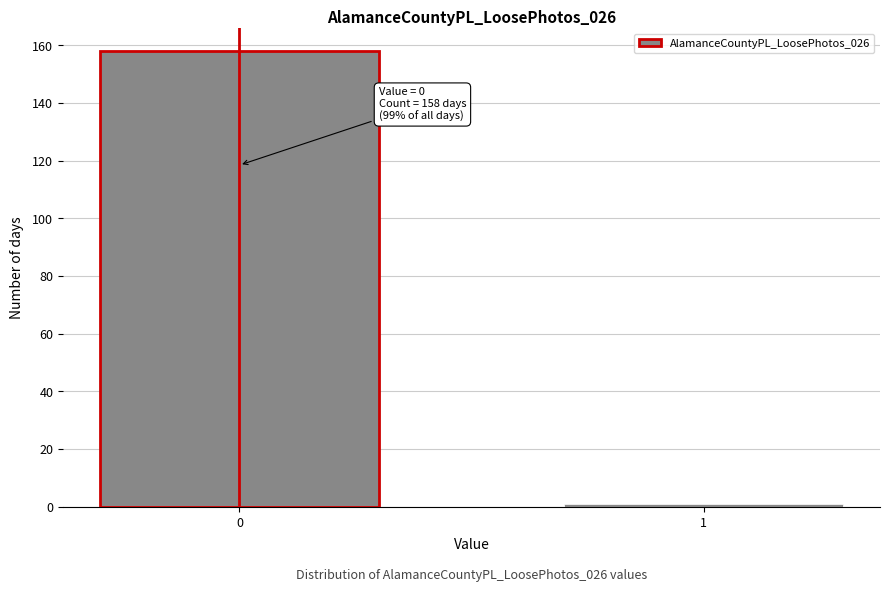

Reading left to right, extract all data points from this chart.

0=158	1=1